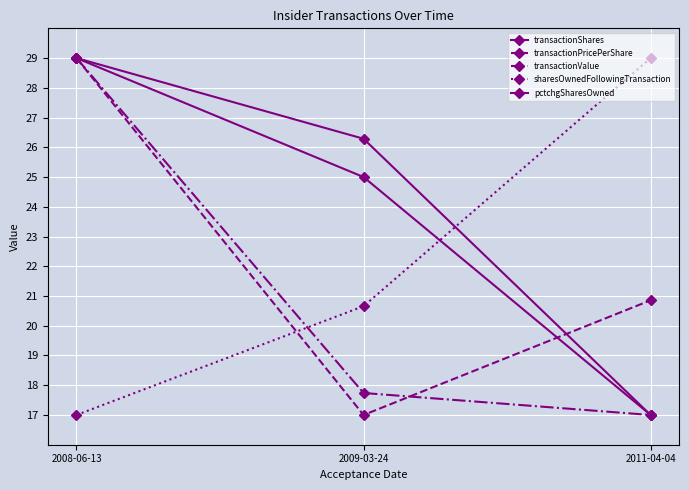

What is the sum of the transactionShares values at 2009-03-24 and 2008-06-13?

55.3